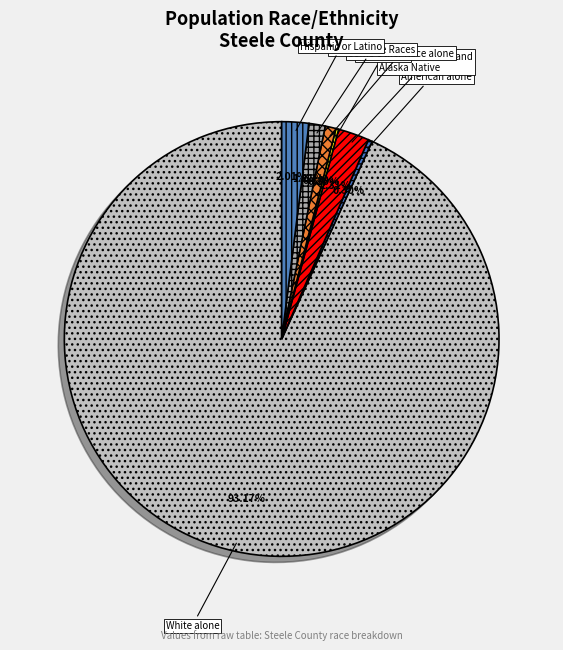

What is the largest slice in the pie chart?

White alone